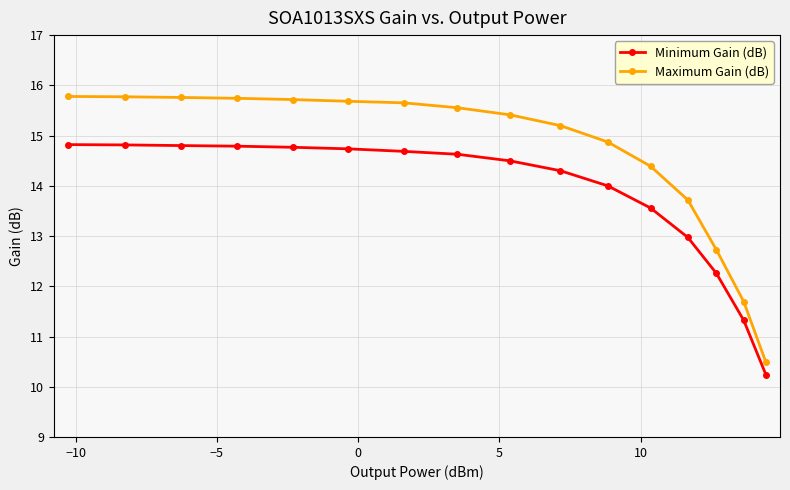

True or false: Maximum Gain (dB) and Minimum Gain (dB) intersect in this chart.

False